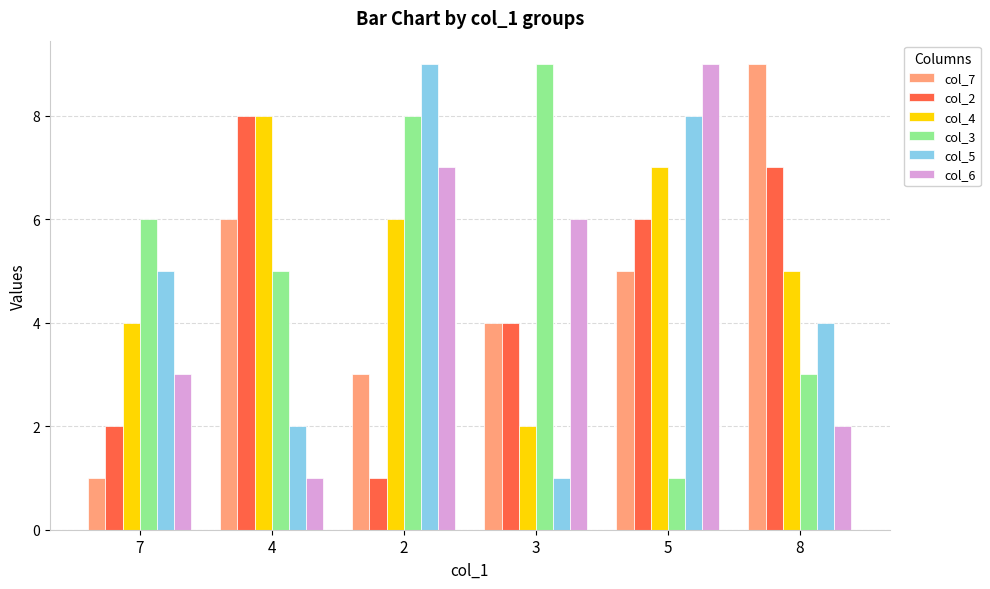

What position from the right is 4?

5